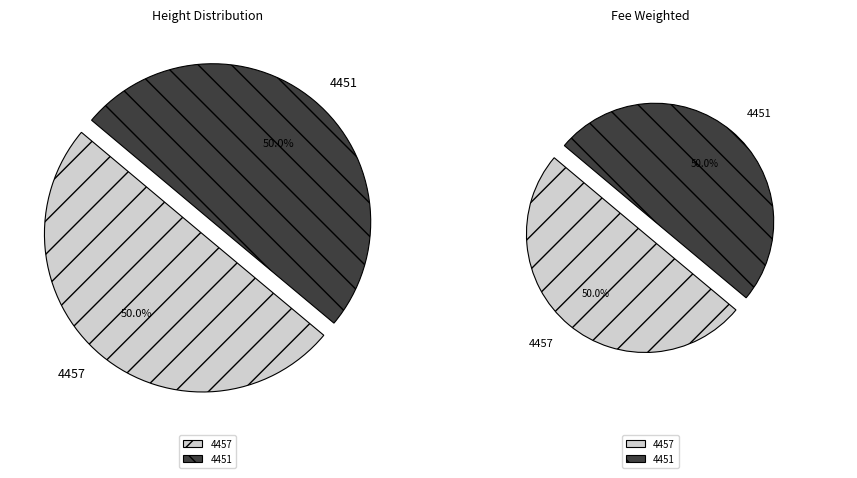

How many slices are in this pie chart?

2